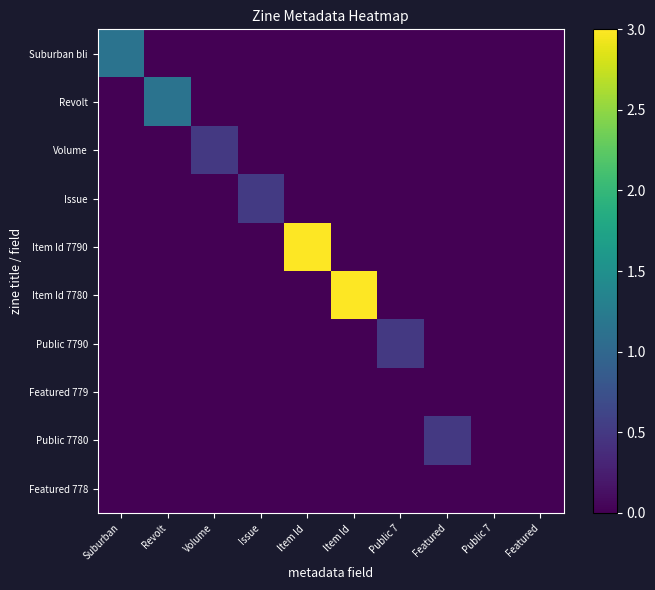

Which label corresponds to the largest value in the chart?

Item Id 